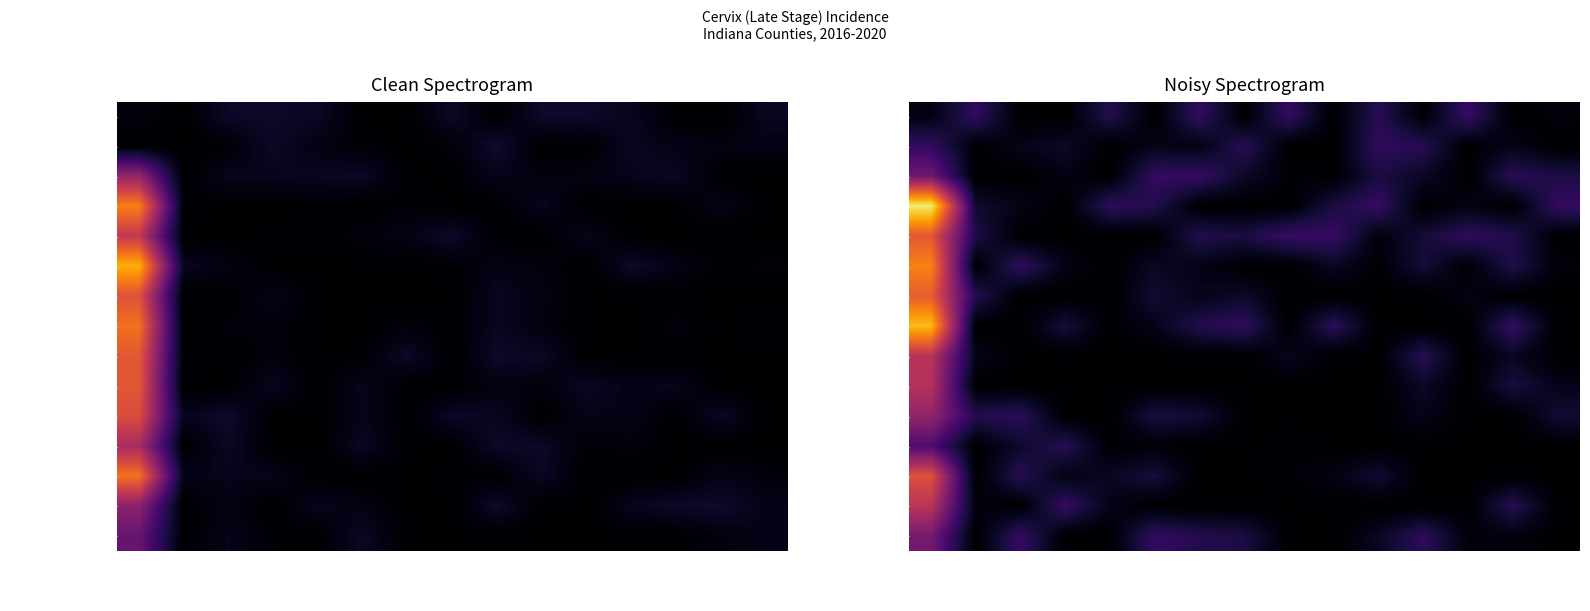

What is the difference between the maximum and second lowest values in the Allen County series?

0.9